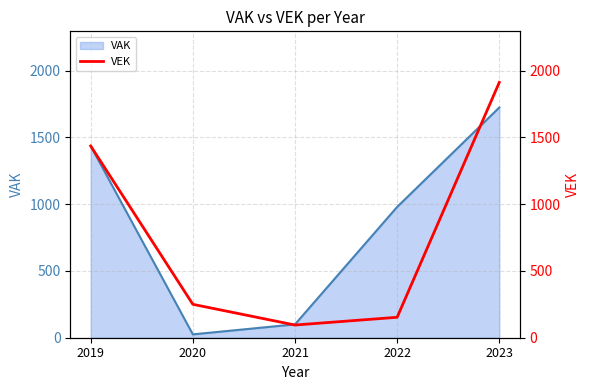

The VAK series shows 25 at 2020. True or false?

True